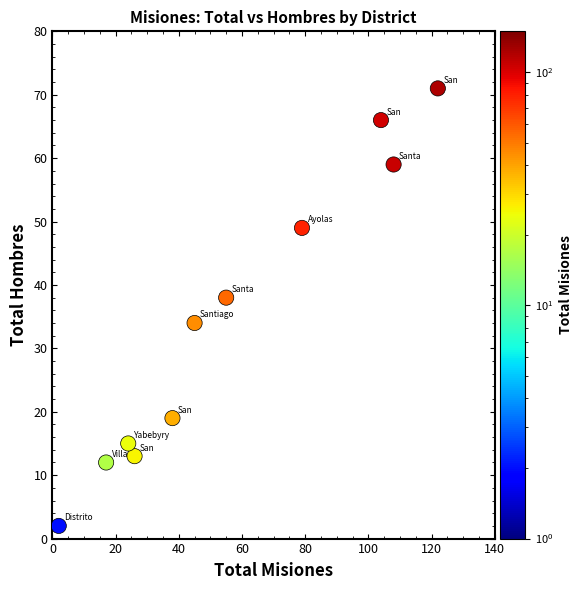

What is the average Y value?

34